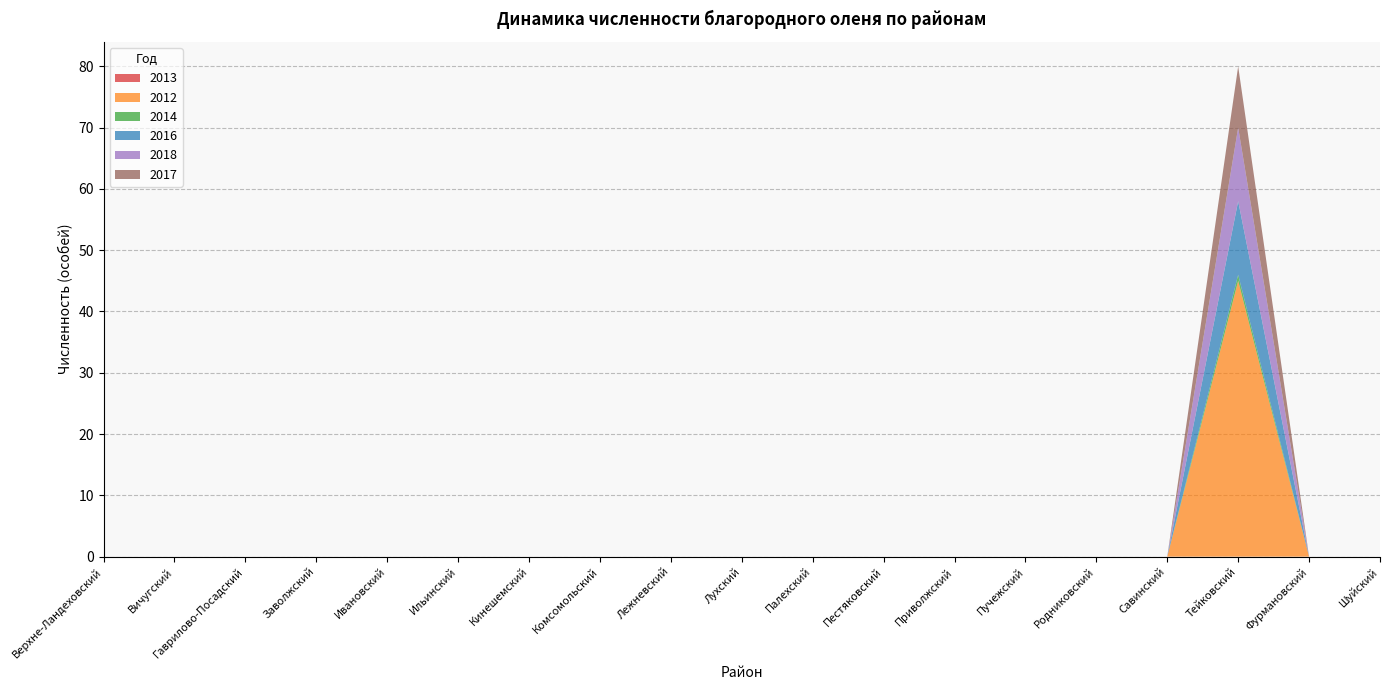

Reading left to right, extract all data points from this chart.

2013: Верхне-Ландеховский=0	Вичугский=0	Гаврилово-Посадский=0	Заволжский=0	Ивановский=0	Ильинский=0	Кинешемский=0	Комсомольский=0	Лежневский=0	Лухский=0	Палехский=0	Пестяковский=0	Приволжский=0	Пучежский=0	Родниковский=0	Савинский=0	Тейковский=0	Фурмановский=0	Шуйский=0
2012: Верхне-Ландеховский=0	Вичугский=0	Гаврилово-Посадский=0	Заволжский=0	Ивановский=0	Ильинский=0	Кинешемский=0	Комсомольский=0	Лежневский=0	Лухский=0	Палехский=0	Пестяковский=0	Приволжский=0	Пучежский=0	Родниковский=0	Савинский=0	Тейковский=45	Фурмановский=0	Шуйский=0
2014: Верхне-Ландеховский=0	Вичугский=0	Гаврилово-Посадский=0	Заволжский=0	Ивановский=0	Ильинский=0	Кинешемский=0	Комсомольский=0	Лежневский=0	Лухский=0	Палехский=0	Пестяковский=0	Приволжский=0	Пучежский=0	Родниковский=0	Савинский=0	Тейковский=1	Фурмановский=0	Шуйский=0
2016: Верхне-Ландеховский=0	Вичугский=0	Гаврилово-Посадский=0	Заволжский=0	Ивановский=0	Ильинский=0	Кинешемский=0	Комсомольский=0	Лежневский=0	Лухский=0	Палехский=0	Пестяковский=0	Приволжский=0	Пучежский=0	Родниковский=0	Савинский=0	Тейковский=12	Фурмановский=0	Шуйский=0
2018: Верхне-Ландеховский=0	Вичугский=0	Гаврилово-Посадский=0	Заволжский=0	Ивановский=0	Ильинский=0	Кинешемский=0	Комсомольский=0	Лежневский=0	Лухский=0	Палехский=0	Пестяковский=0	Приволжский=0	Пучежский=0	Родниковский=0	Савинский=0	Тейковский=12	Фурмановский=0	Шуйский=0
2017: Верхне-Ландеховский=0	Вичугский=0	Гаврилово-Посадский=0	Заволжский=0	Ивановский=0	Ильинский=0	Кинешемский=0	Комсомольский=0	Лежневский=0	Лухский=0	Палехский=0	Пестяковский=0	Приволжский=0	Пучежский=0	Родниковский=0	Савинский=0	Тейковский=10	Фурмановский=0	Шуйский=0